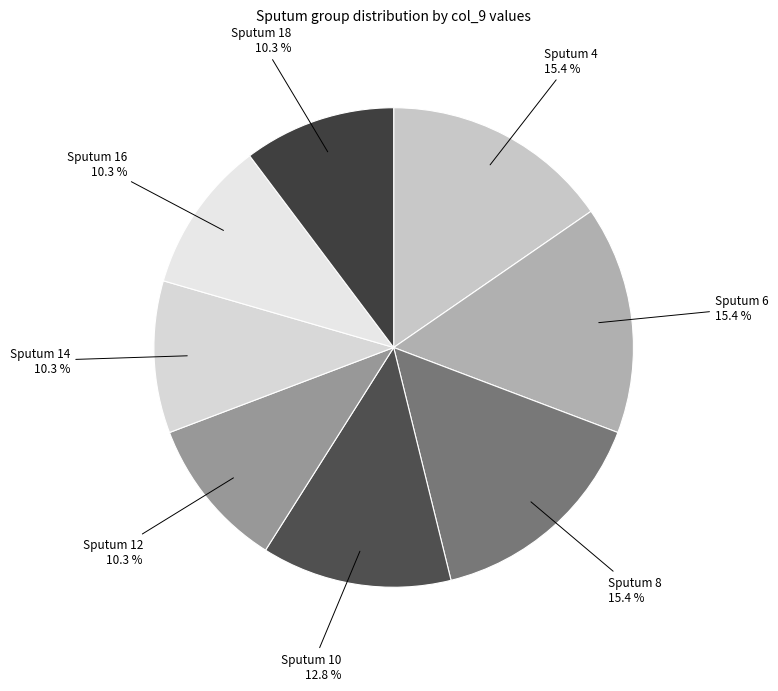

How many segments does this pie chart have?

8